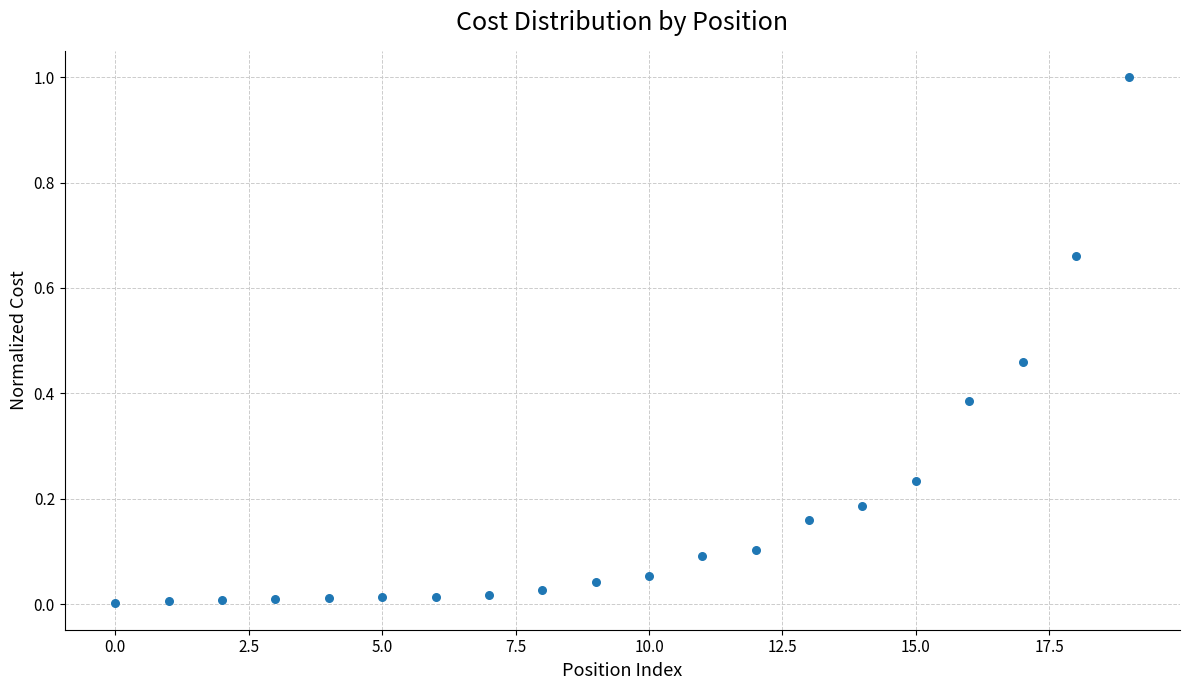

What is the range of Y values (max minus min)?

1.0